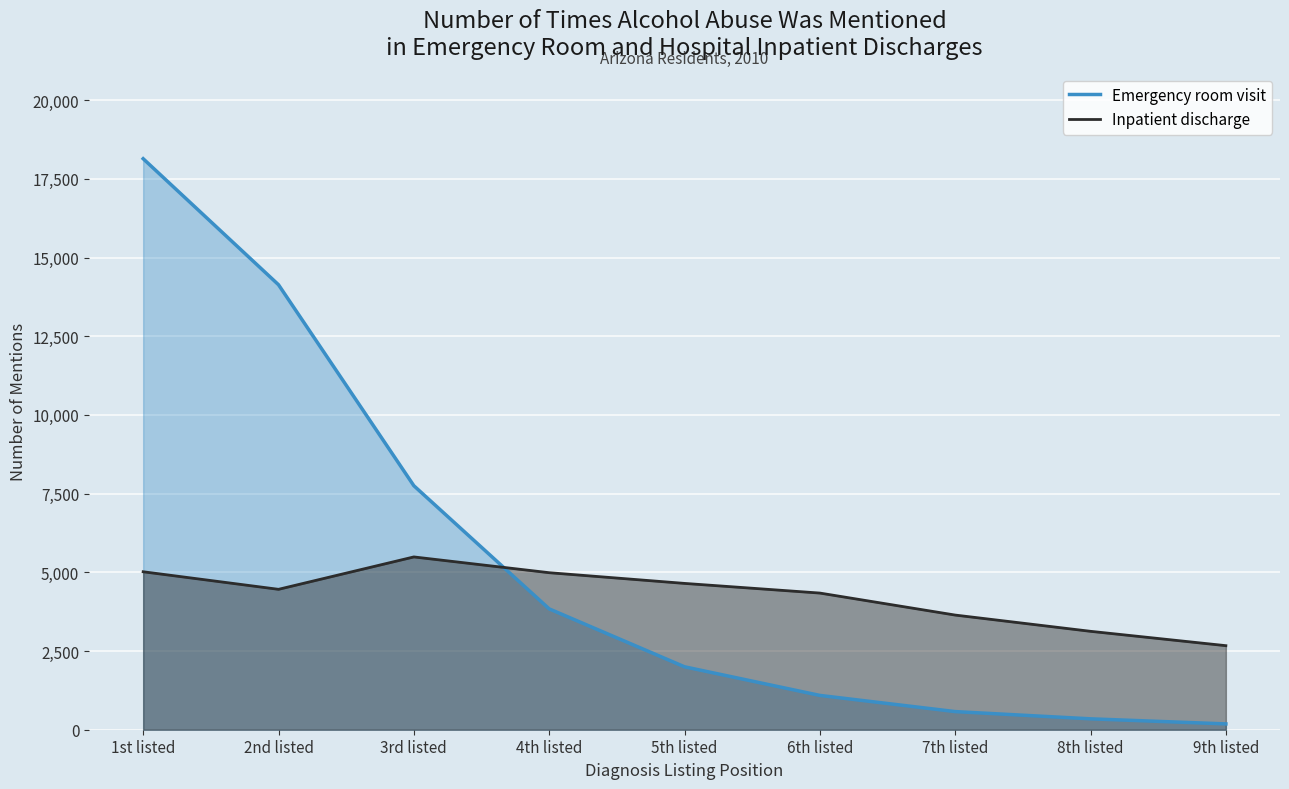

At which label is Emergency room visit closest to 9162?

3rd listed